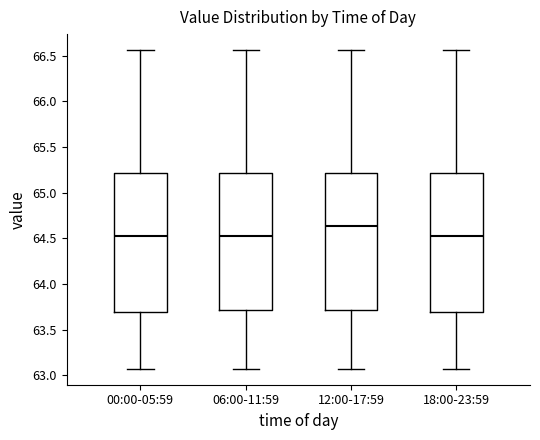

Reading left to right, read every box against the y-axis: the position of its median line, the range the box covers, and the ends of its whiskers. The values are not printed on the chart, so give them approximately, as read against the axis.

00:00-05:59: median 64.55, box 63.70 to 65.20, whiskers 63.05 to 66.55
06:00-11:59: median 64.55, box 63.70 to 65.20, whiskers 63.05 to 66.55
12:00-17:59: median 64.65, box 63.70 to 65.20, whiskers 63.05 to 66.55
18:00-23:59: median 64.55, box 63.70 to 65.20, whiskers 63.05 to 66.55